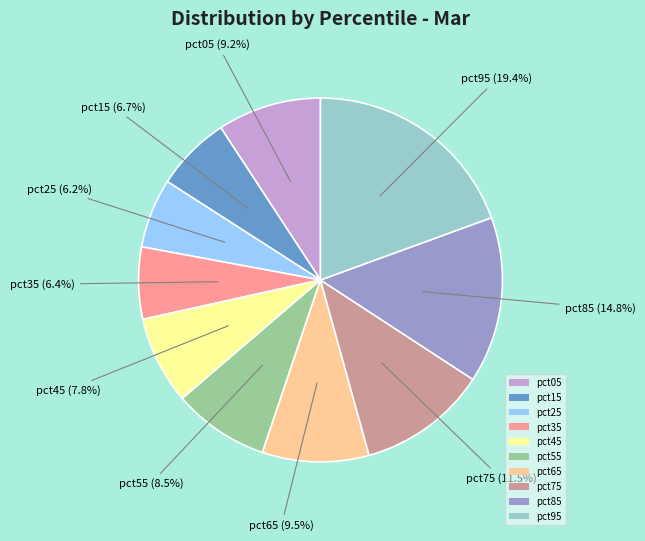

How many slices are in this pie chart?

10